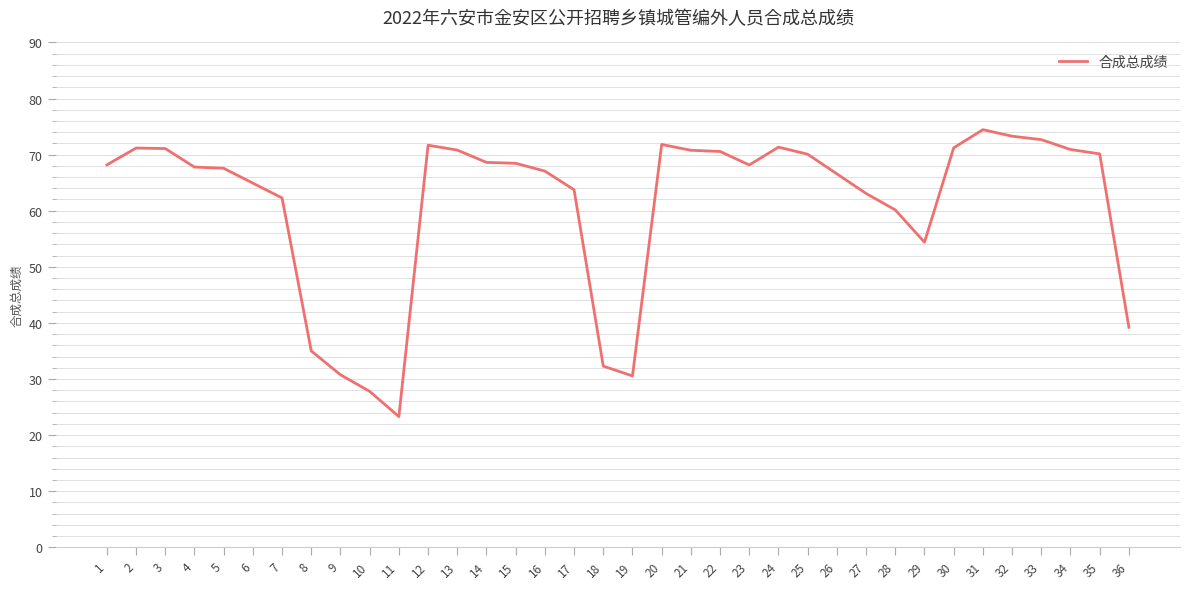

Is it true that the value at 4 is 42.8?

False